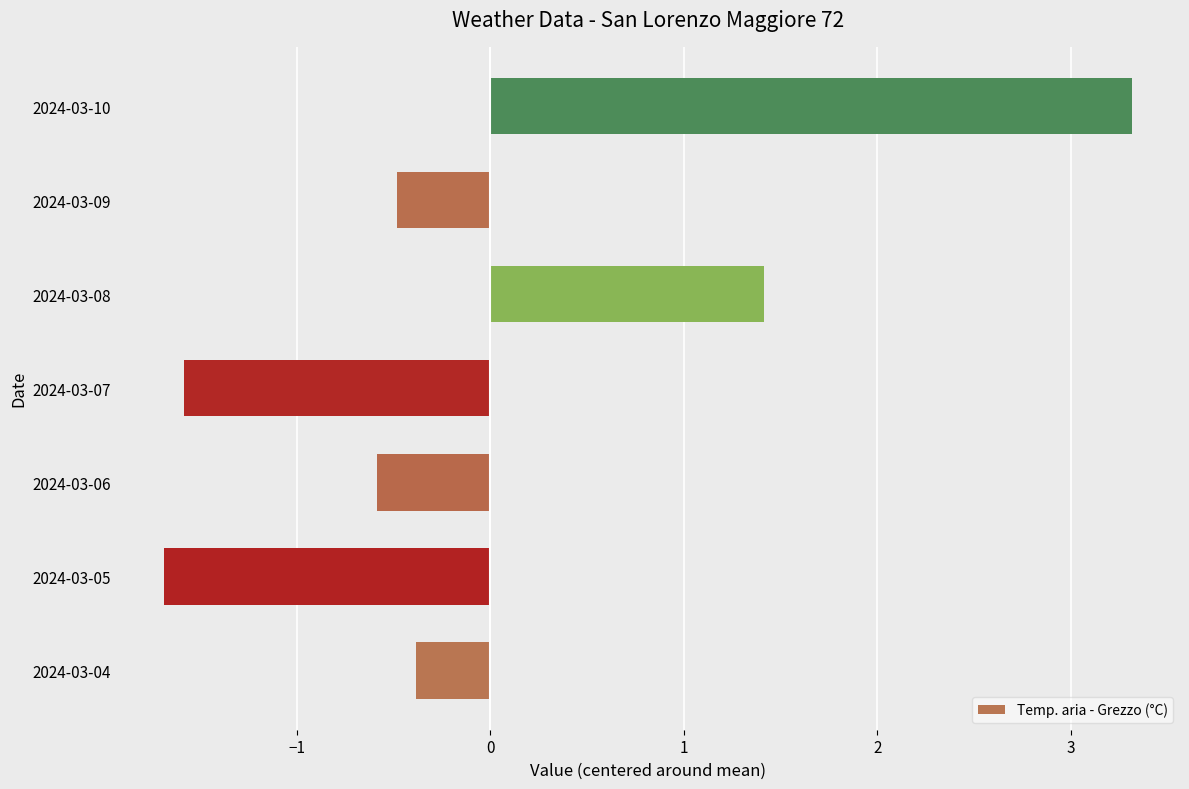

What is the difference between the second highest and minimum values?

3.1